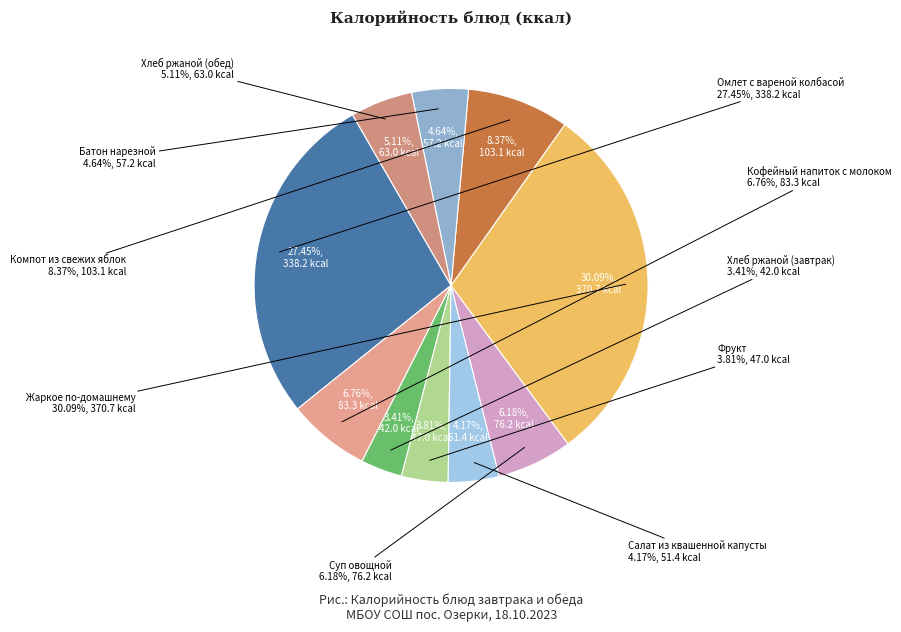

How many segments does this pie chart have?

10